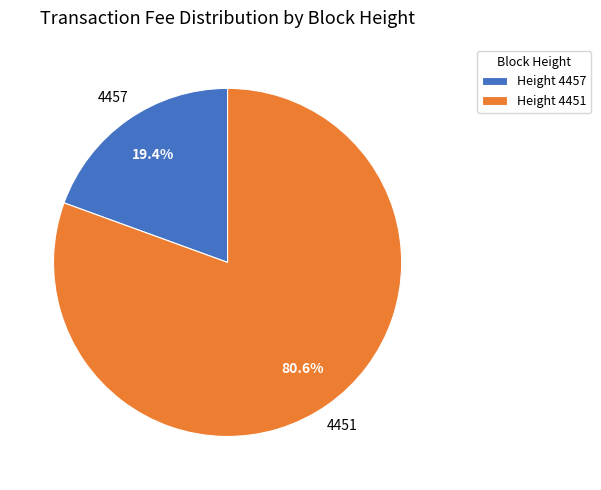

Approximately how many times larger is the value at 4457 compared to 4451?

0.2